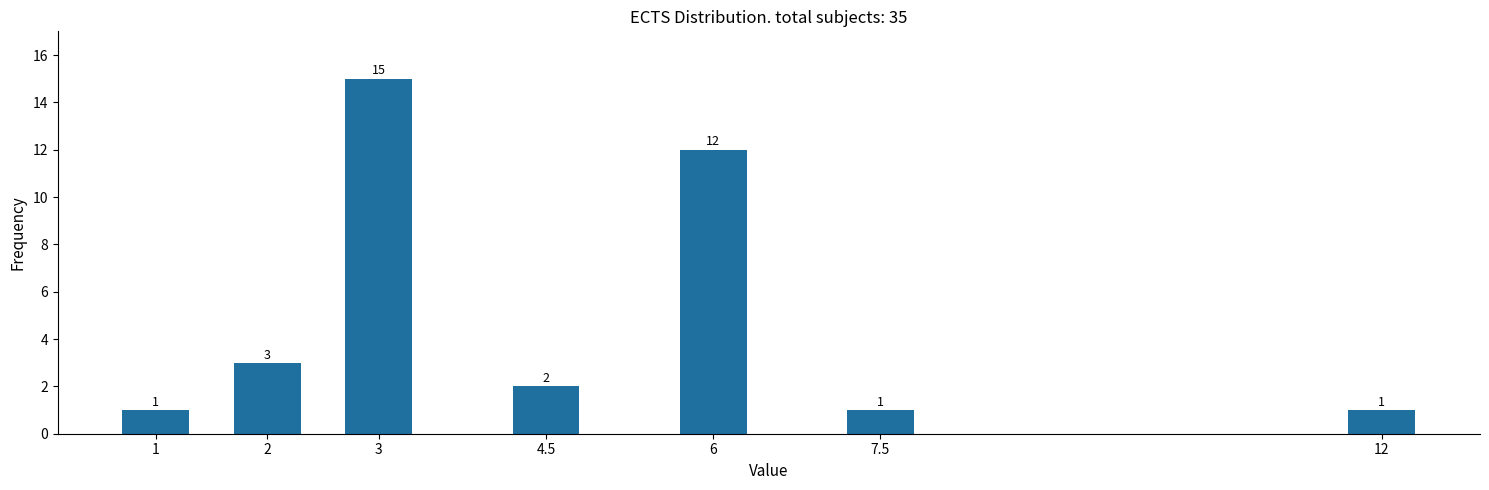

Reading left to right, list all the values displayed in this chart.

1	3	15	2	12	1	1